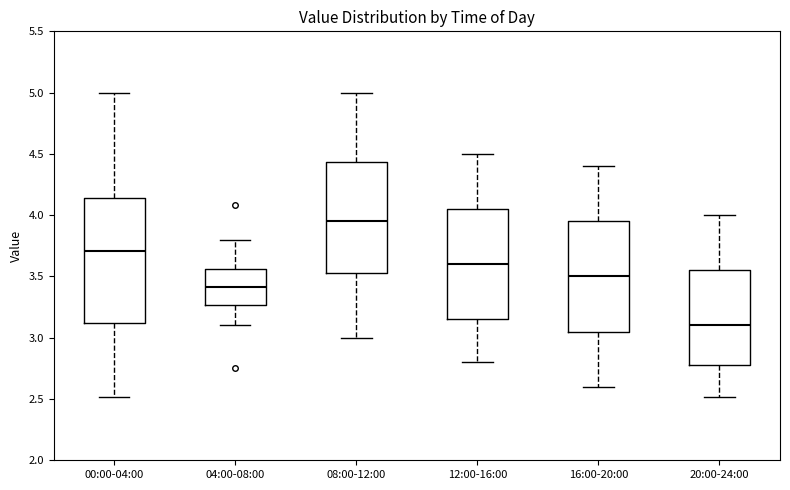

Which box is the tallest, from its lower edge to its upper edge?

00:00-04:00